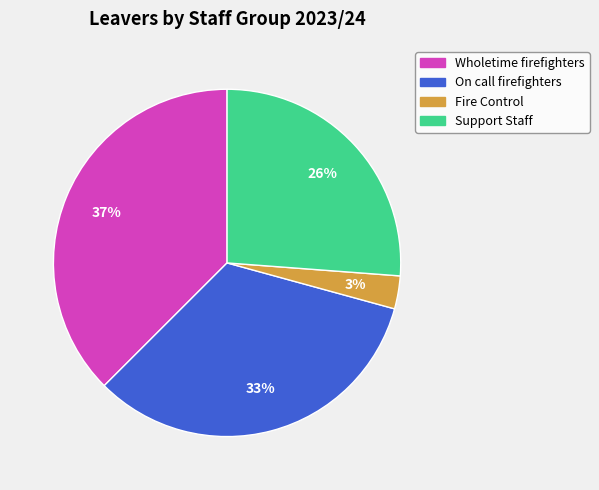

Rank the categories by value from lowest to highest.

Fire Control, Support Staff, On call firefighters, Wholetime firefighters